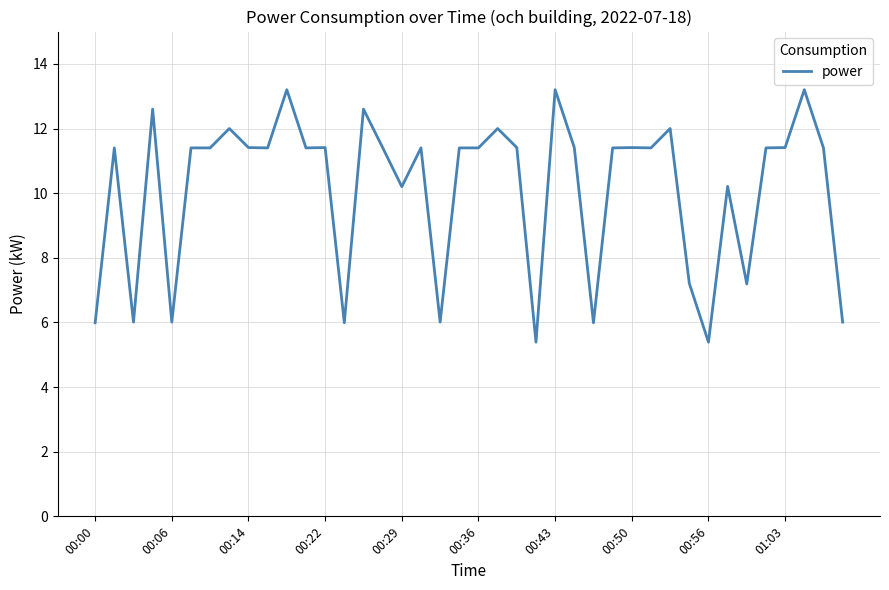

What is the difference between the maximum and minimum values?

7.8